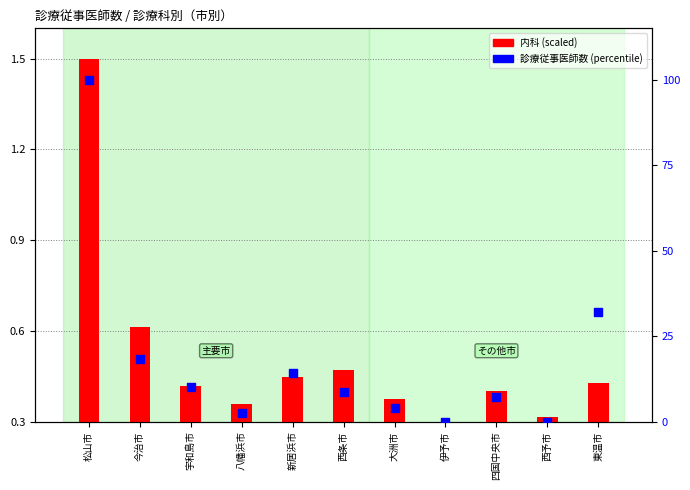

At which category is the sum across all series the highest?

松山市